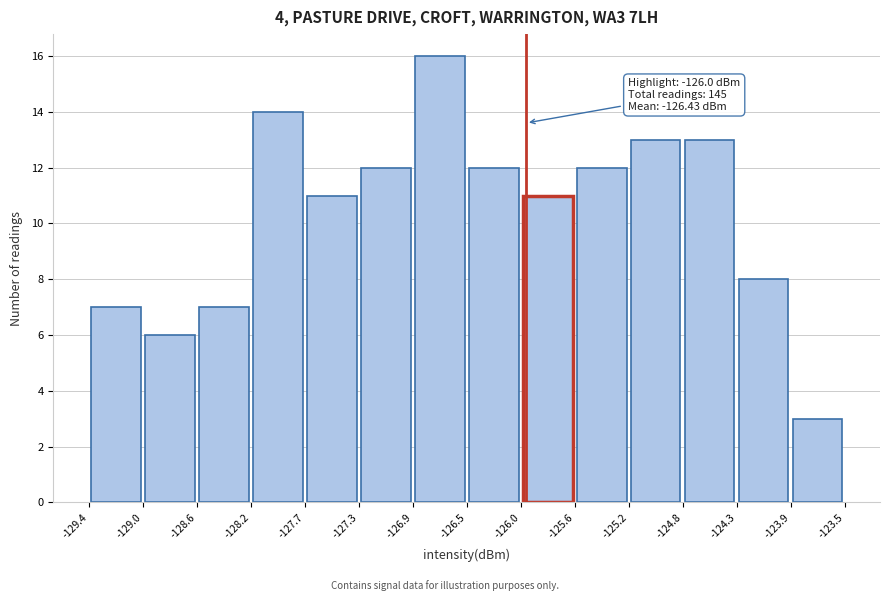

Over which range of the x-axis is the bar tallest?

-126.9 to -126.5